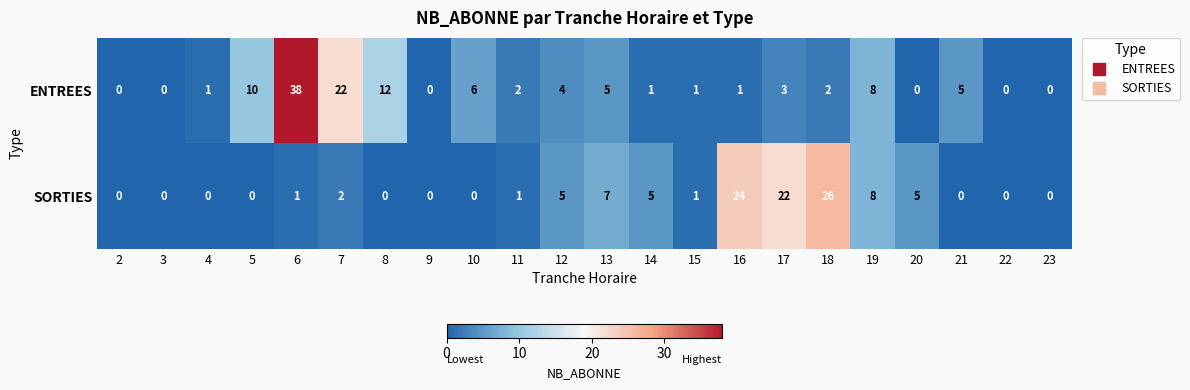

The ENTREES series shows 22 at 7. True or false?

True